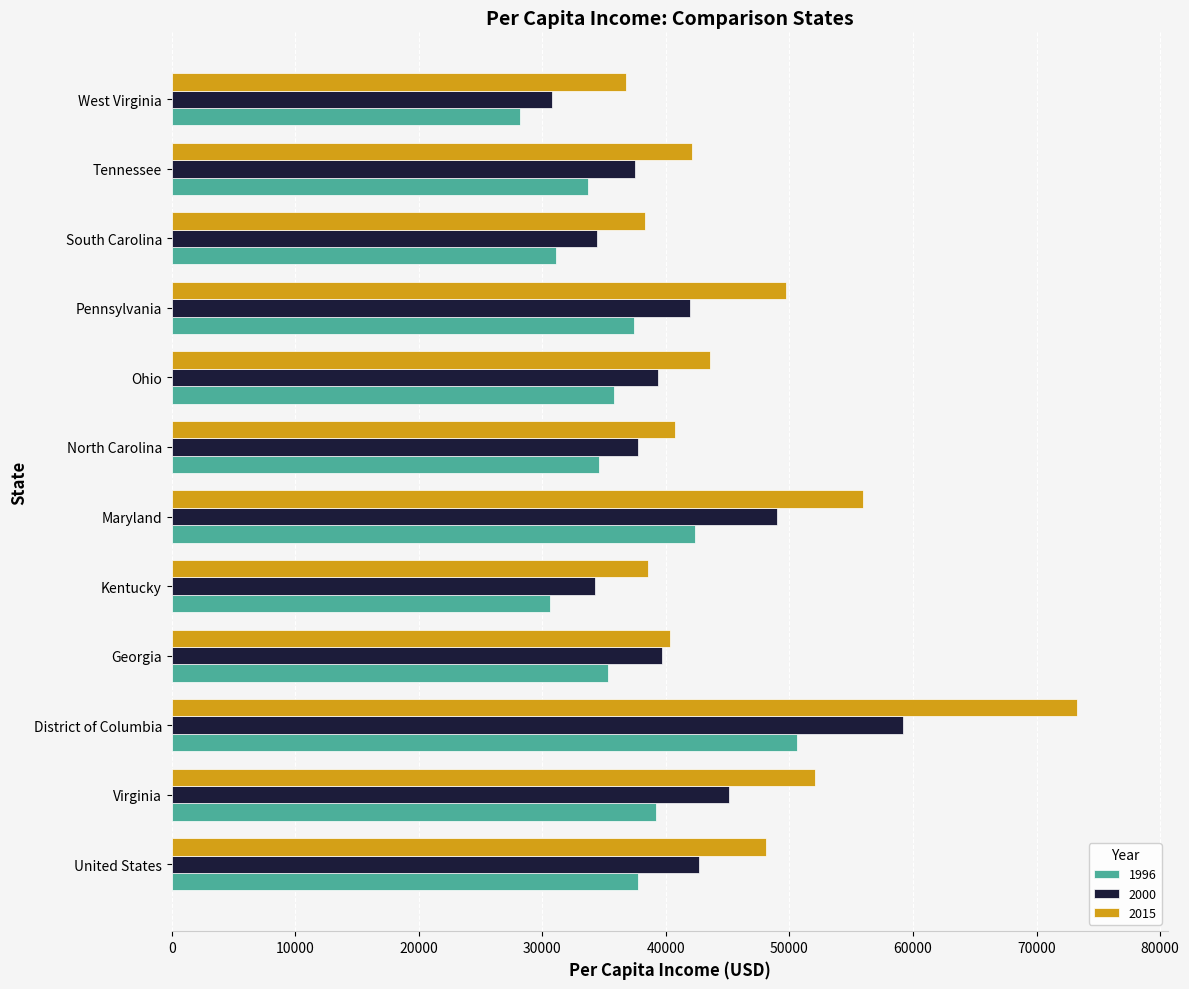

Is the value of 1996 at Kentucky greater than the value of 2000 at Pennsylvania?

No